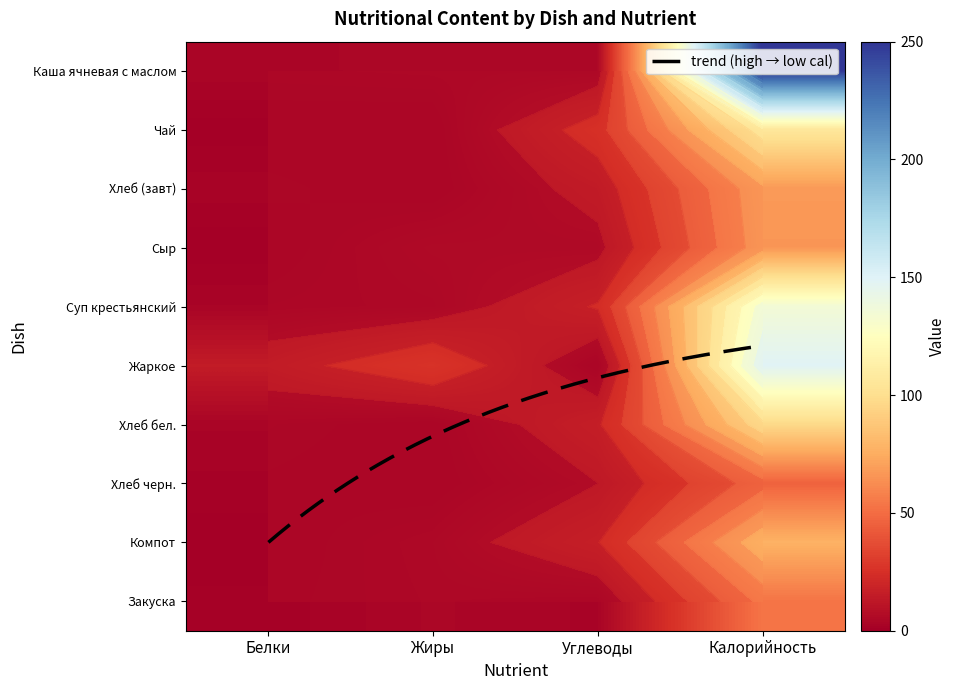

The Хлеб (завт) series shows 28.4 at 4. True or false?

False